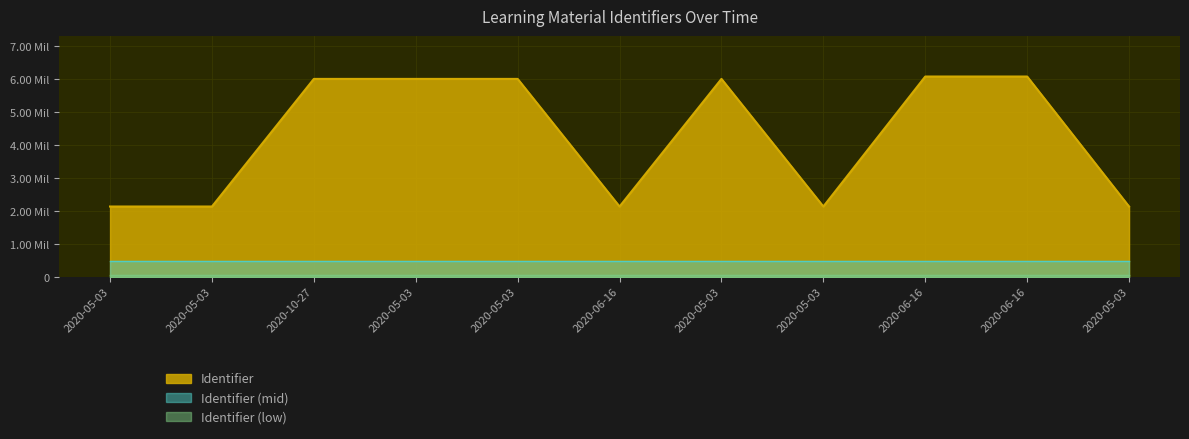

Where is the first local maximum?

2020-05-03